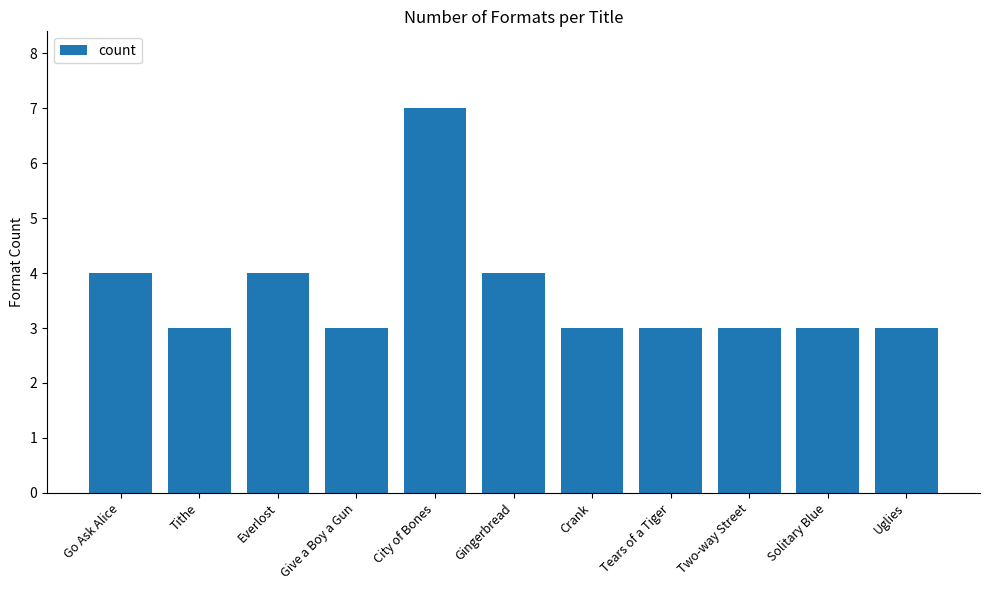

What is the label of the 8th bar from the right?

Give a Boy a Gun